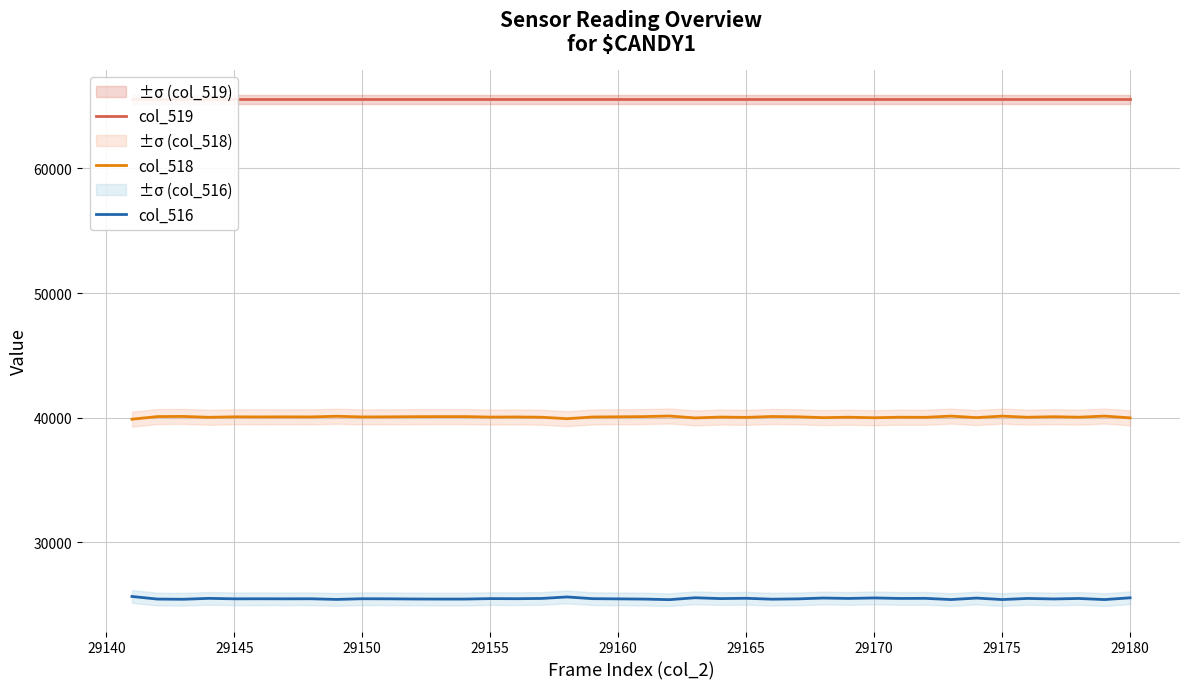

Is it true that col_518 equals 39997 at 29170?

True